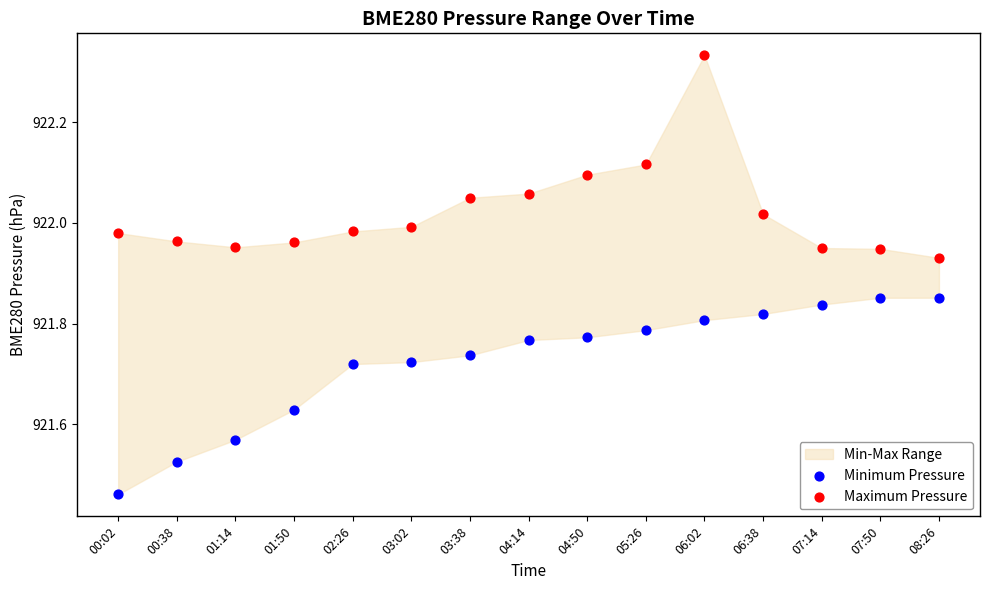

Which series reaches the maximum Y coordinate?

Maximum Pressure